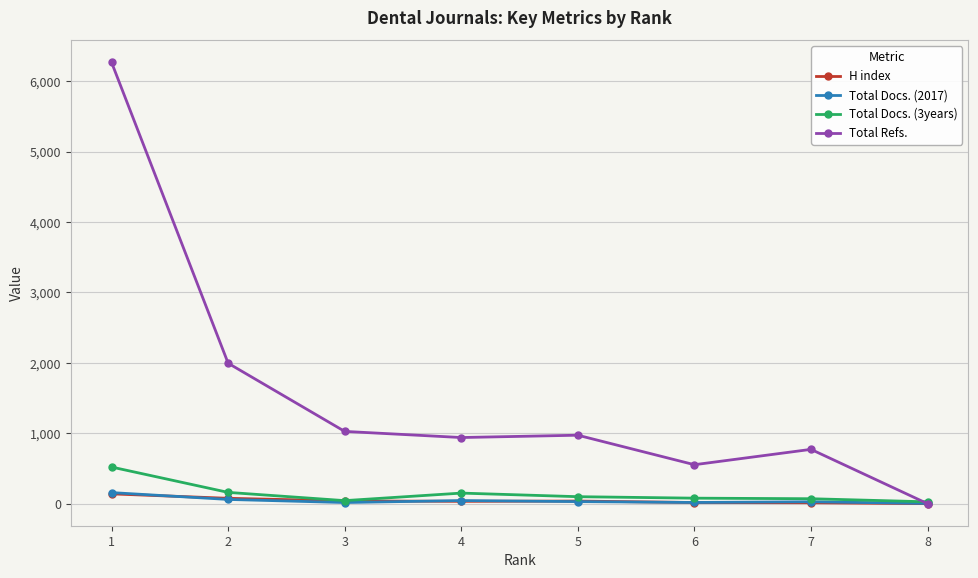

How many positive values does the Total Refs. series have?

7